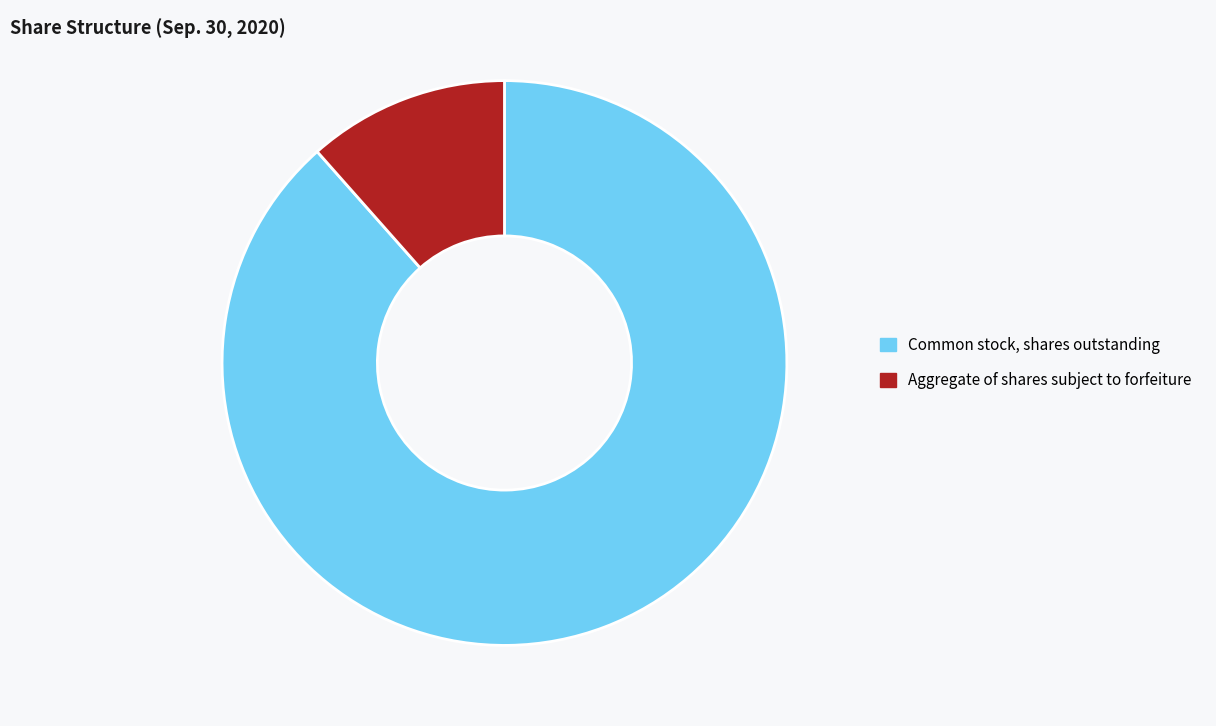

Is the sum of Common stock, shares outstanding and Aggregate of shares subject to forfeiture greater than half?

Yes